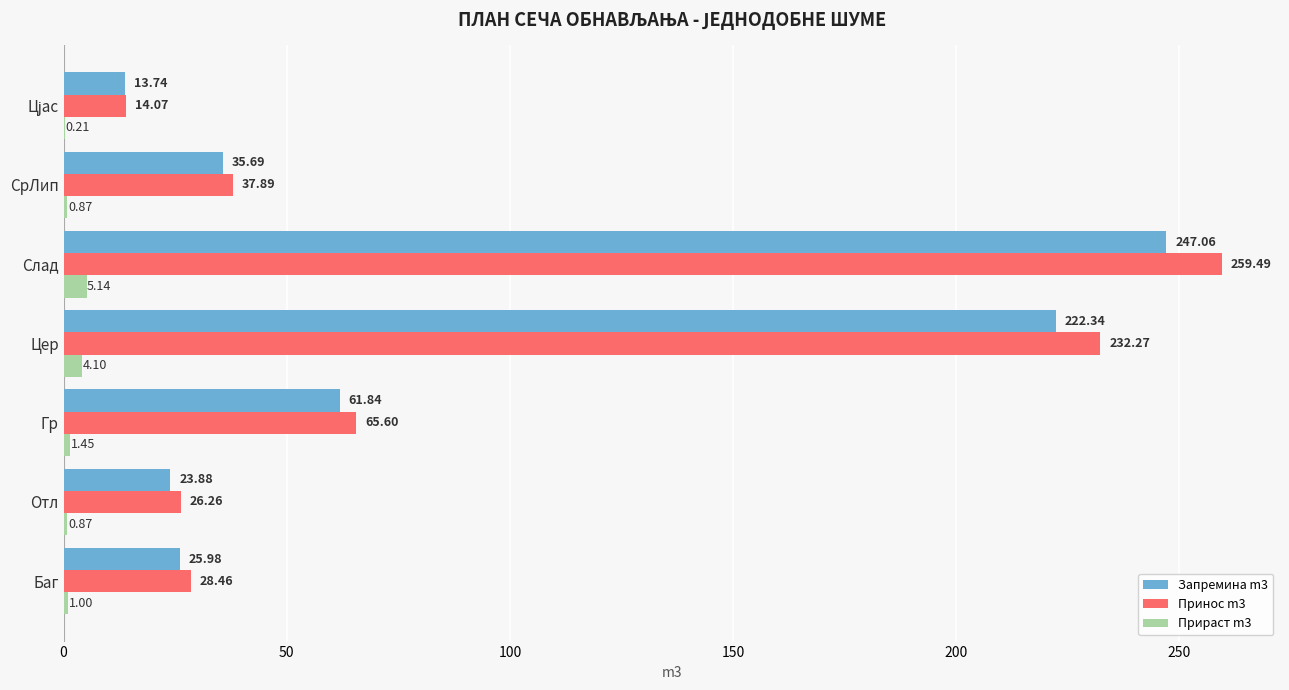

What is the sum of the Запремина m3 values at СрЛип and Баг?

61.7